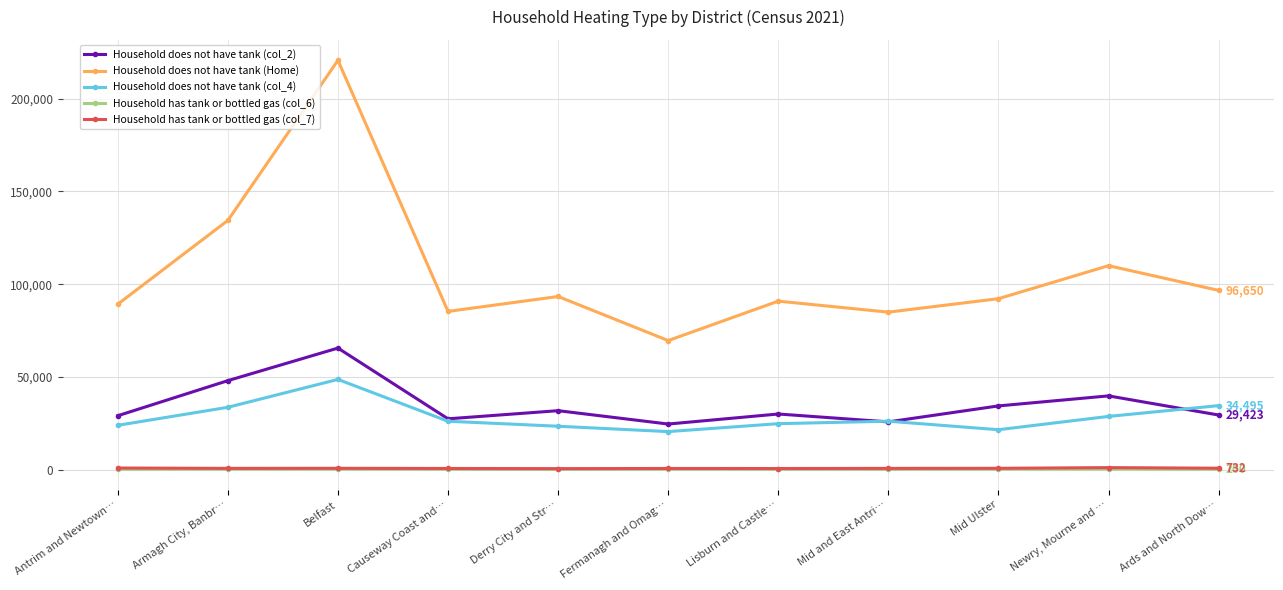

At which category is the sum across all series the highest?

Belfast